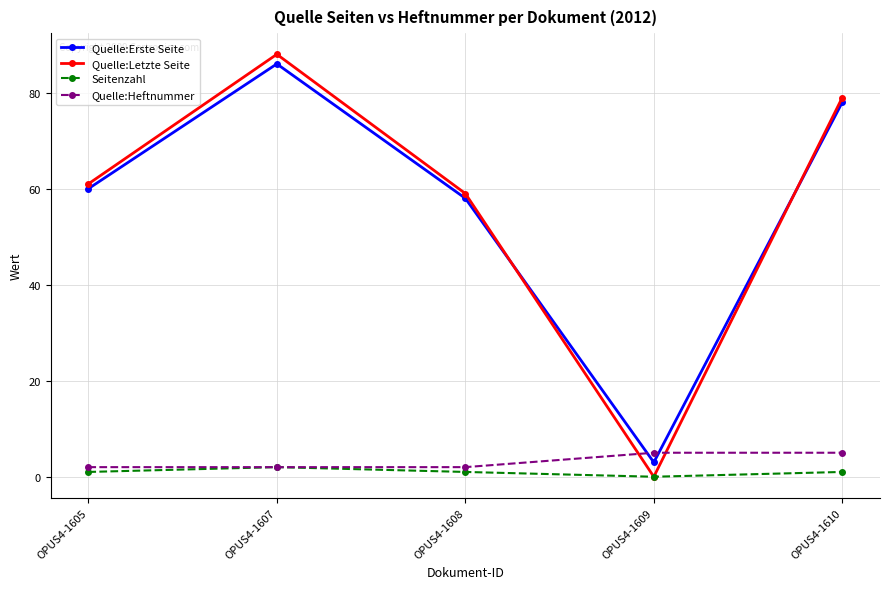

Reading left to right, list all the values displayed in this chart.

Quelle:Erste Seite: 60	86	58	3	78
Quelle:Letzte Seite: 61	88	59	0	79
Seitenzahl: 1	2	1	0	1
Quelle:Heftnummer: 2	2	2	5	5